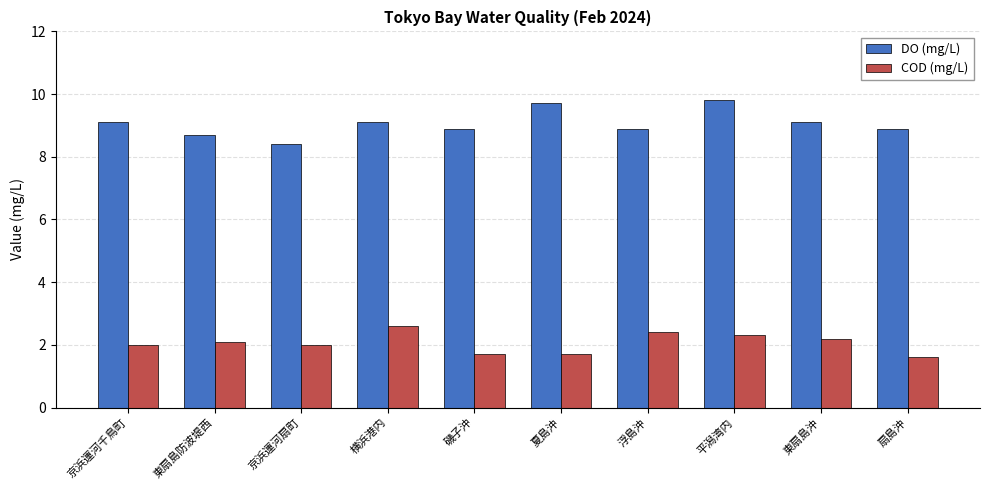

How many data points does each series have?

10